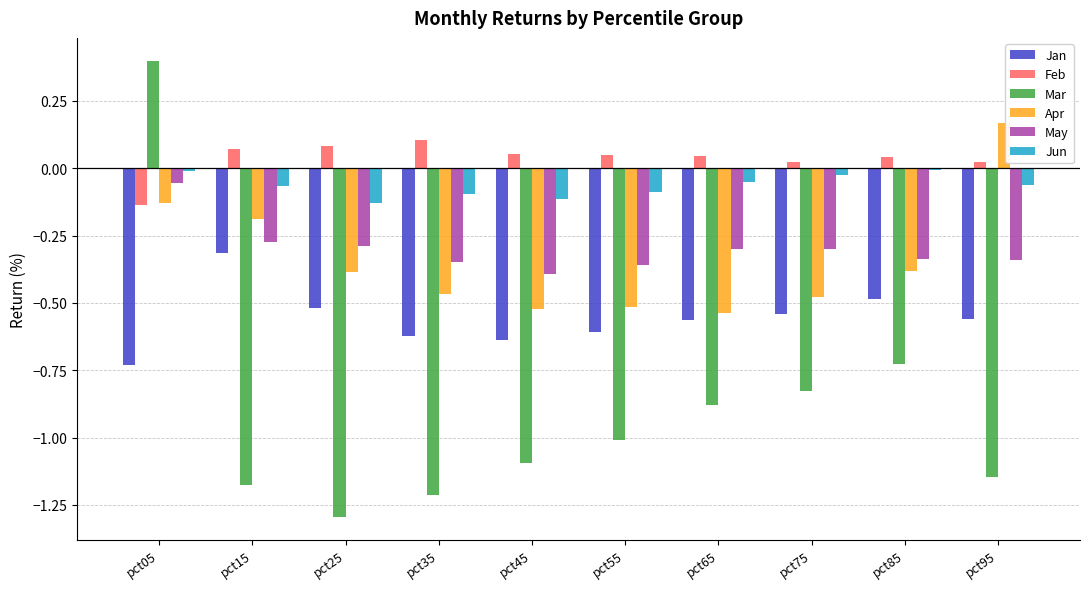

What is the highest value of the Mar series?

0.4